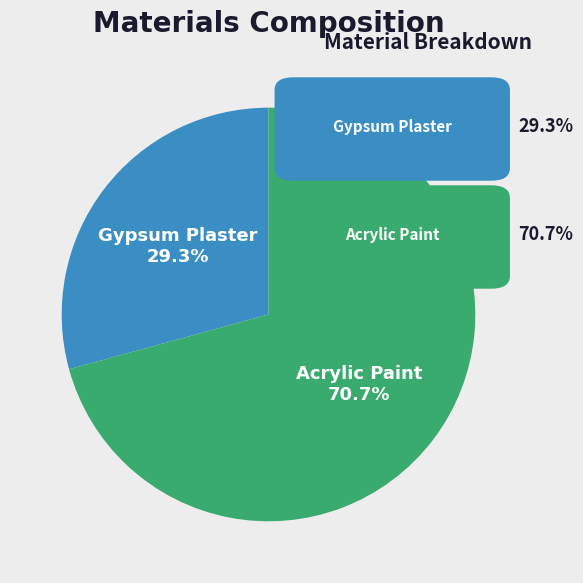

Is there a majority slice in this chart?

Yes